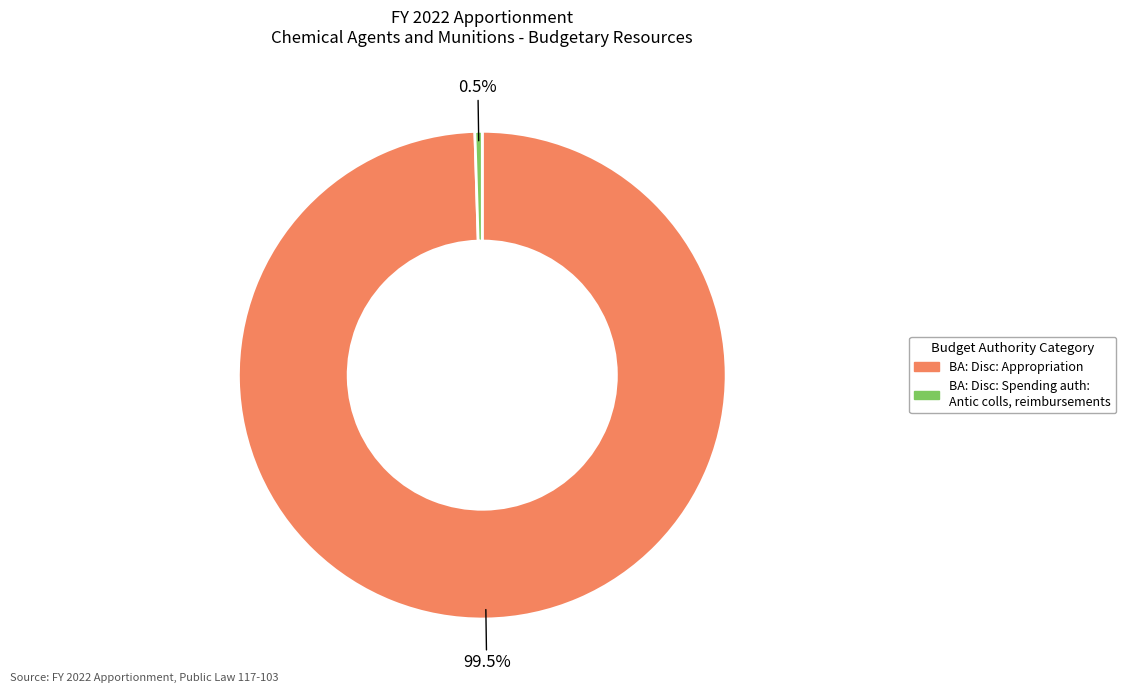

Does any single category account for the majority?

Yes